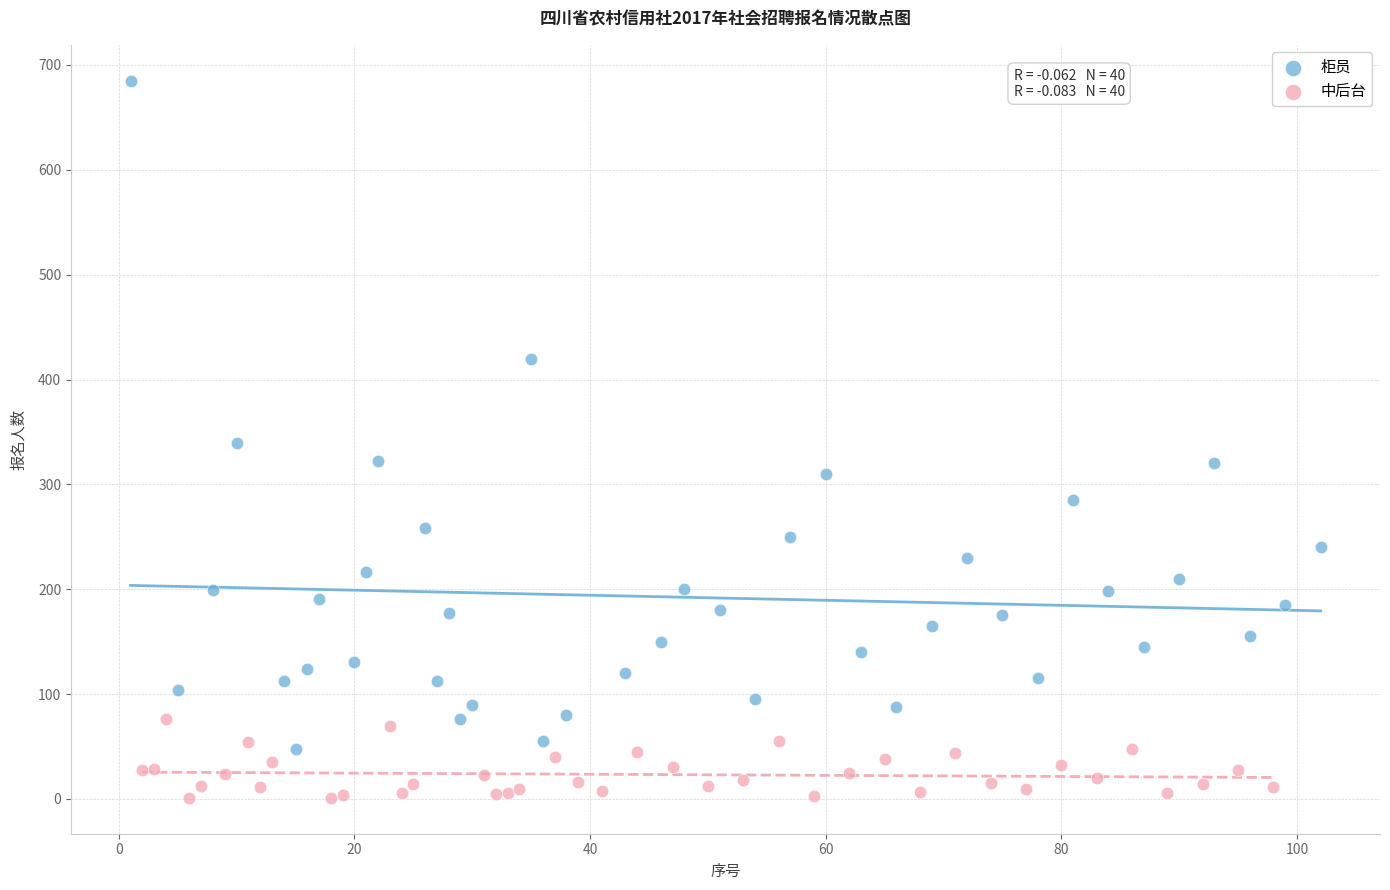

Which series contains the highest Y value?

柜员